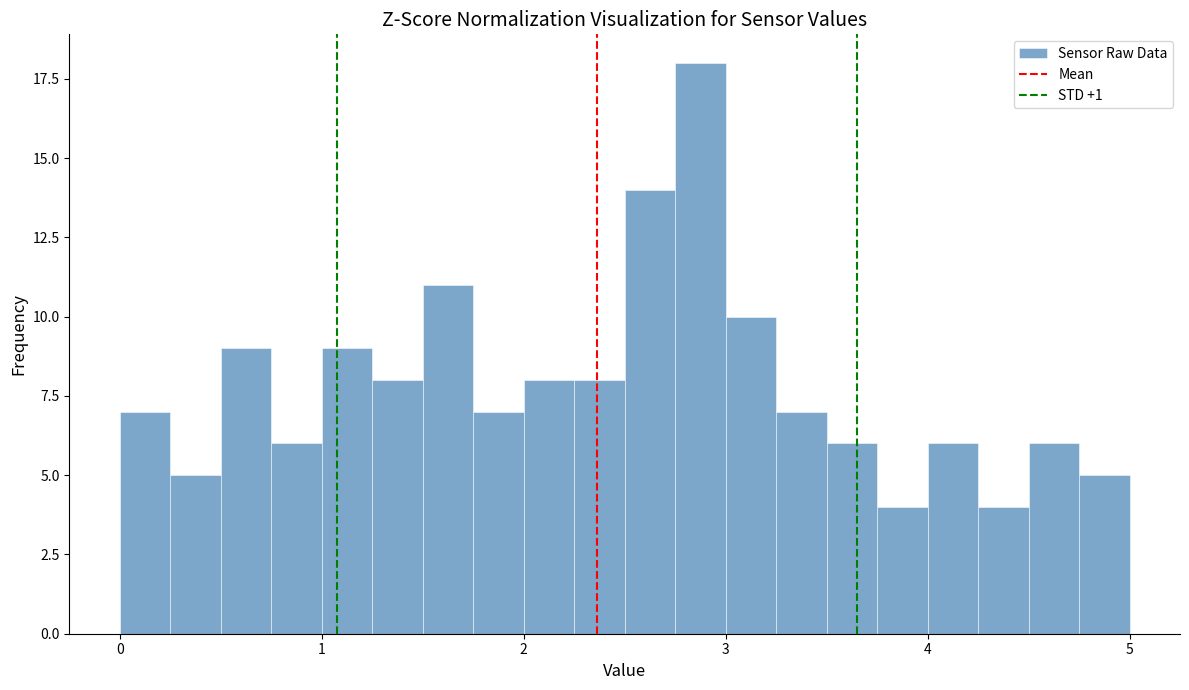

Around what value on the x-axis is the tallest bar? Give the approximate position of its centre, as read against the axis.

2.9